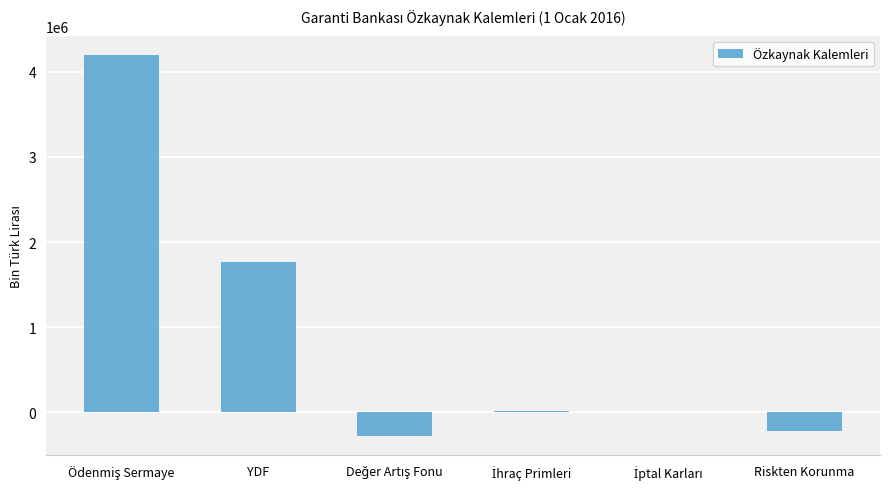

How many categories are shown in the chart?

6